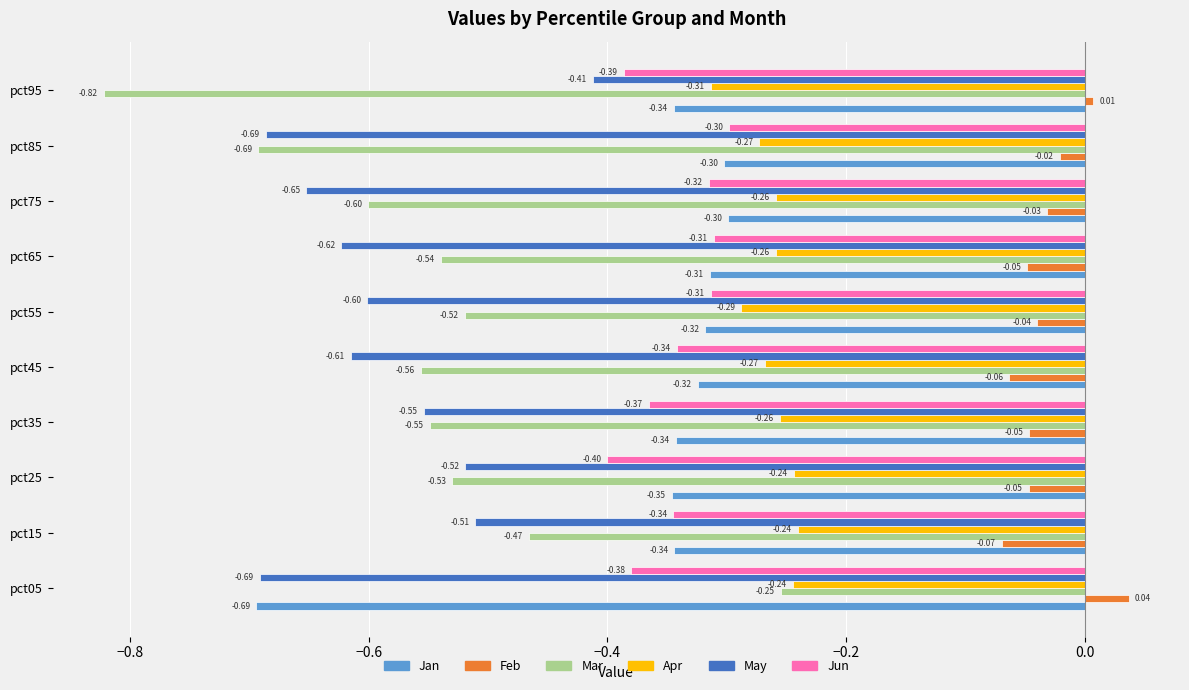

Which series has the largest range (max minus min)?

Mar